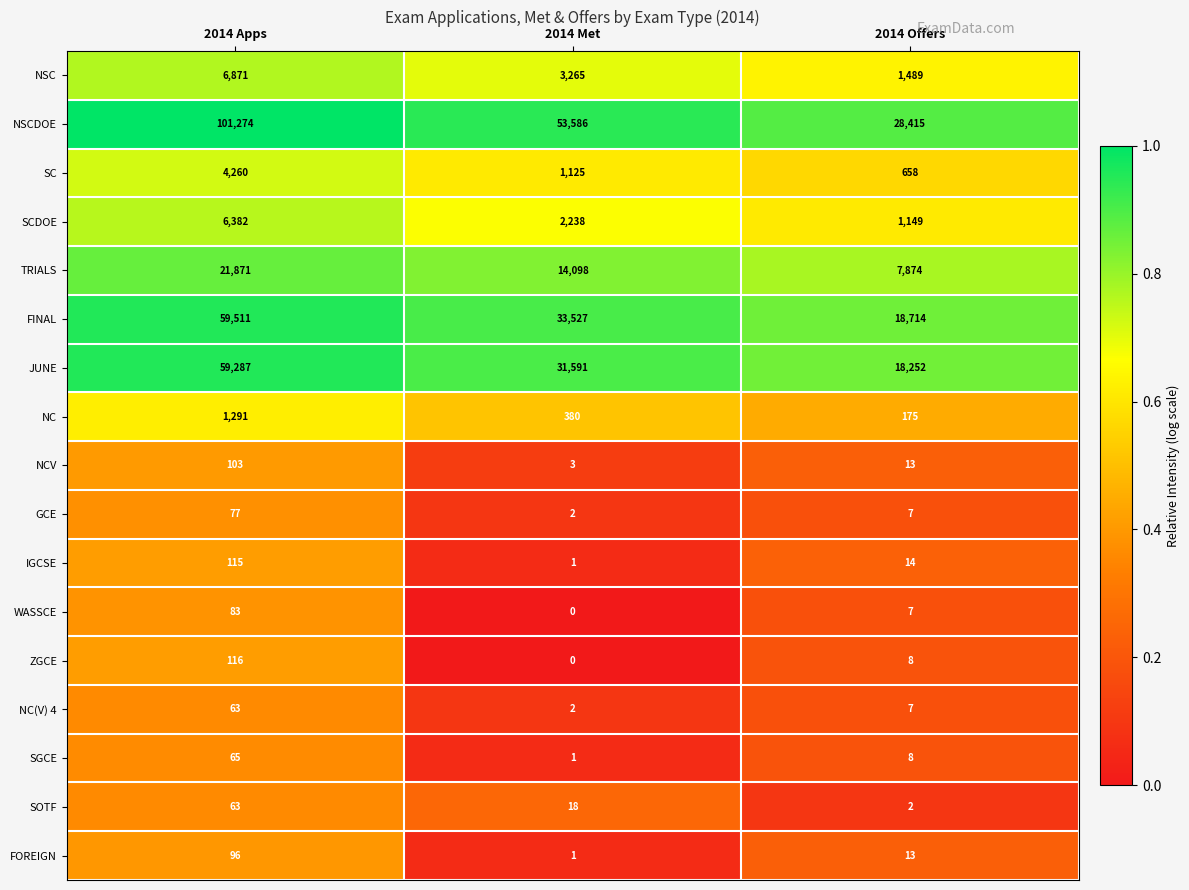

List the labels in order of NSCDOE value, smallest first.

2014 Offers, 2014 Met, 2014 Apps